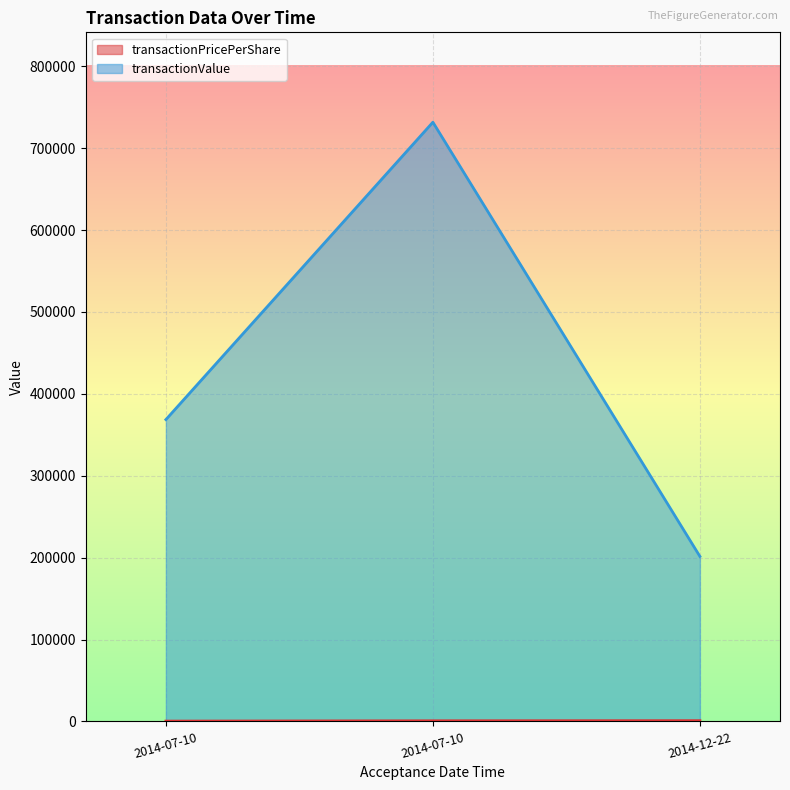

Rank the series by their average value, from highest to lowest.

transactionValue, transactionPricePerShare